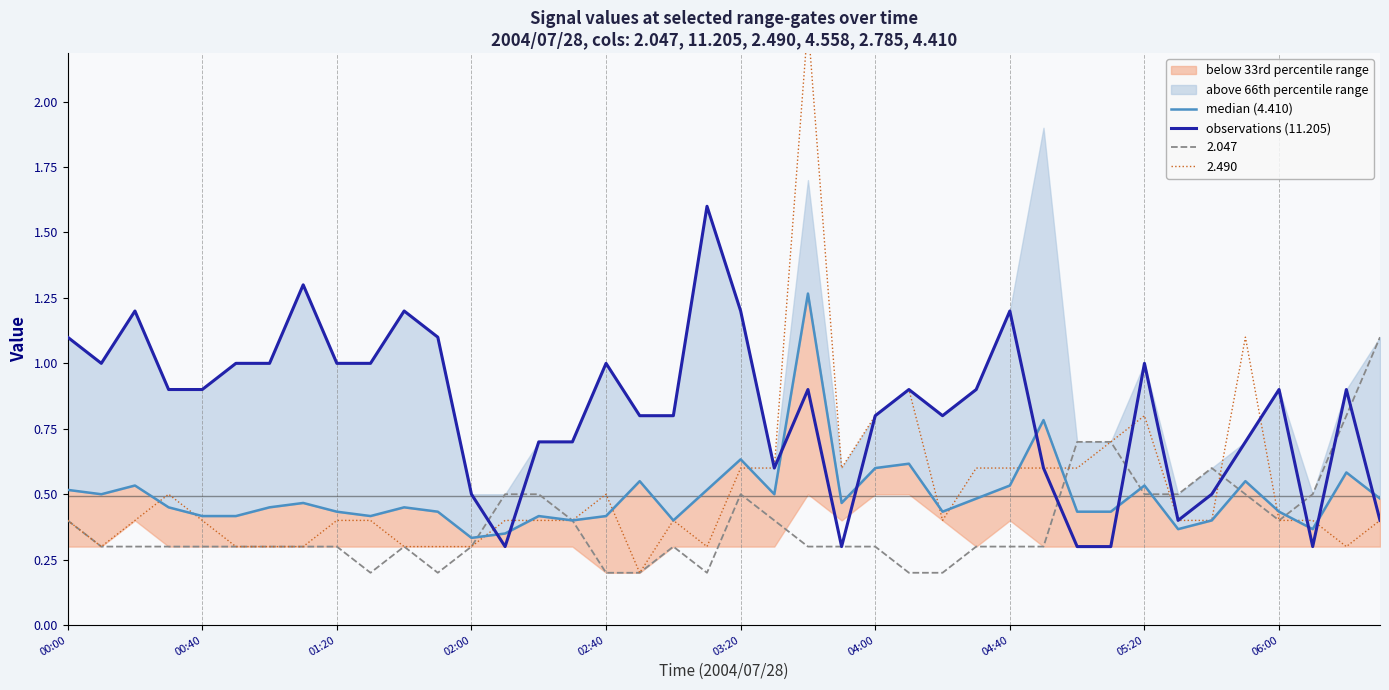

Is it true that observations (11.205) equals 0.5 at 02:00?

True